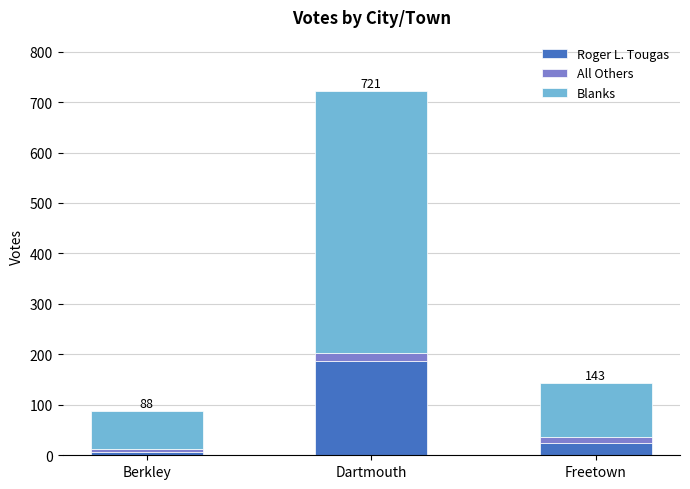

Where is Roger L. Tougas nearest to the value 96?

Freetown